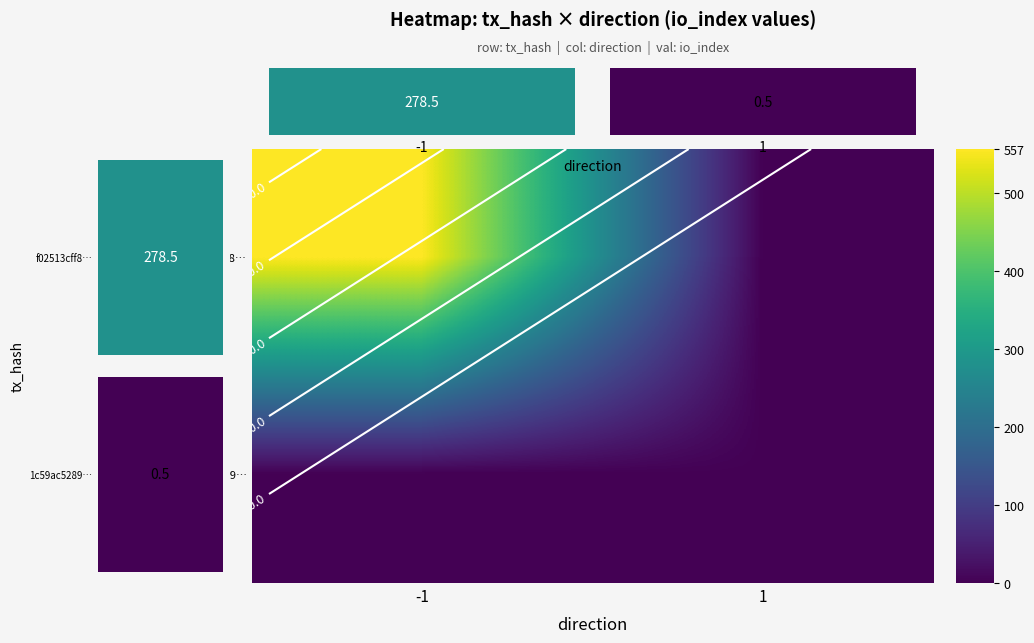

At which label is 1c59ac5289… closest to 0?

-1